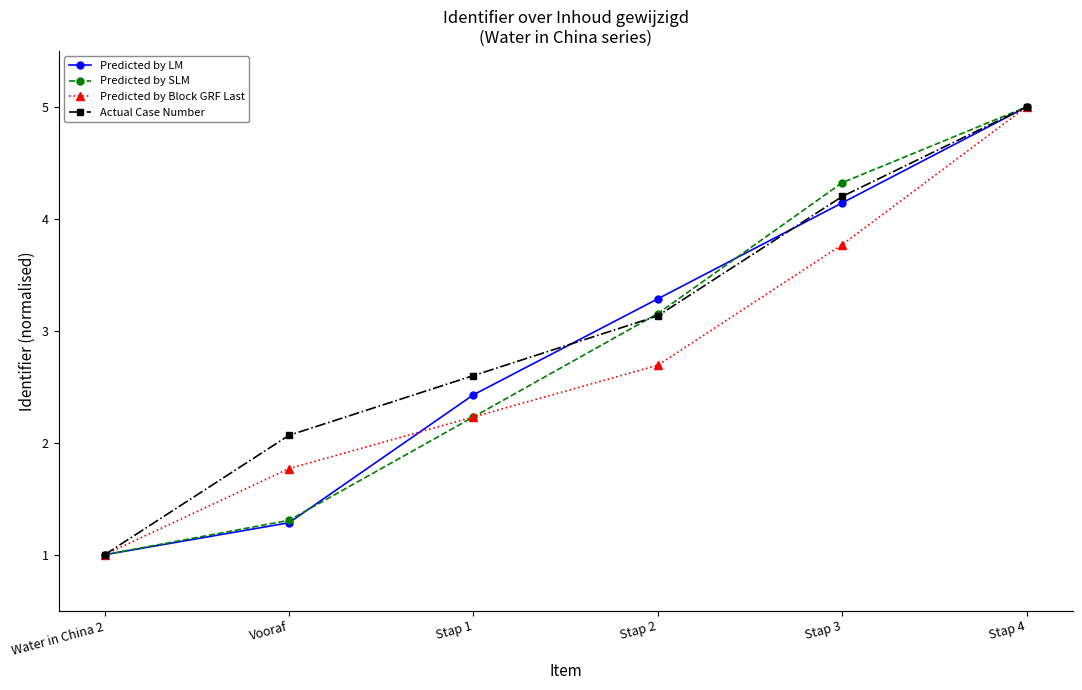

What is the difference between the maximum and minimum values in the Actual Case Number series?

4.0